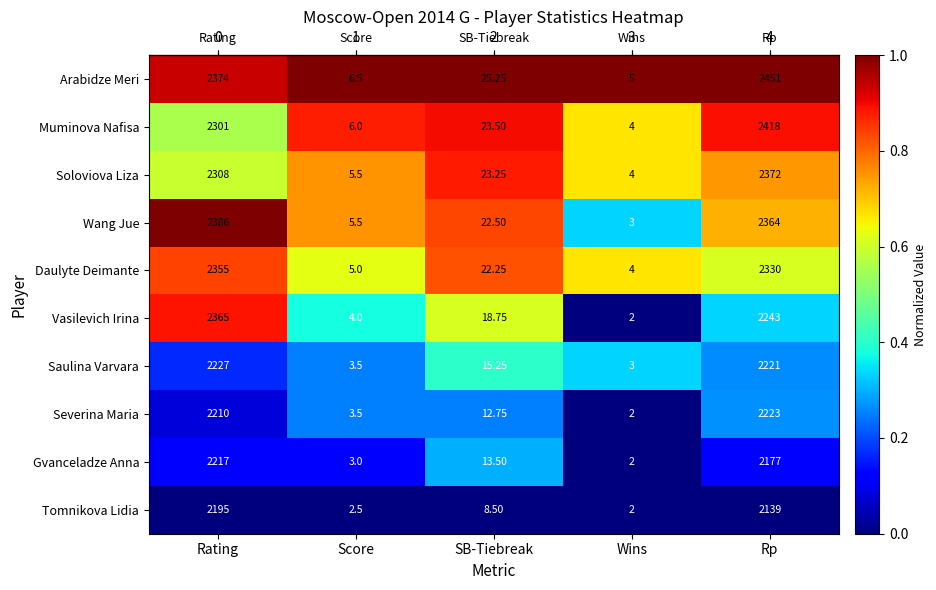

At which category does the chart reach its peak across all series?

Rp